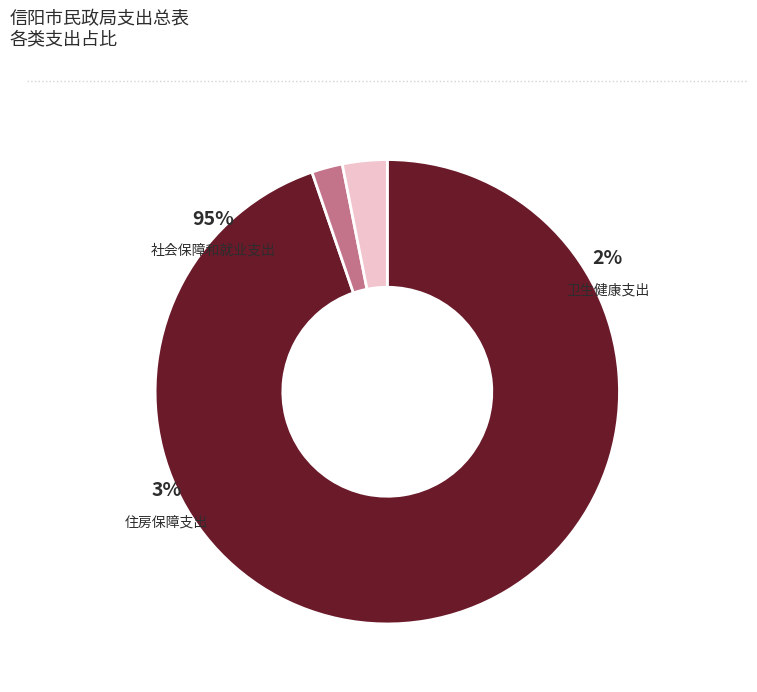

Is it true that 住房保障支出 is 3% of the pie?

True